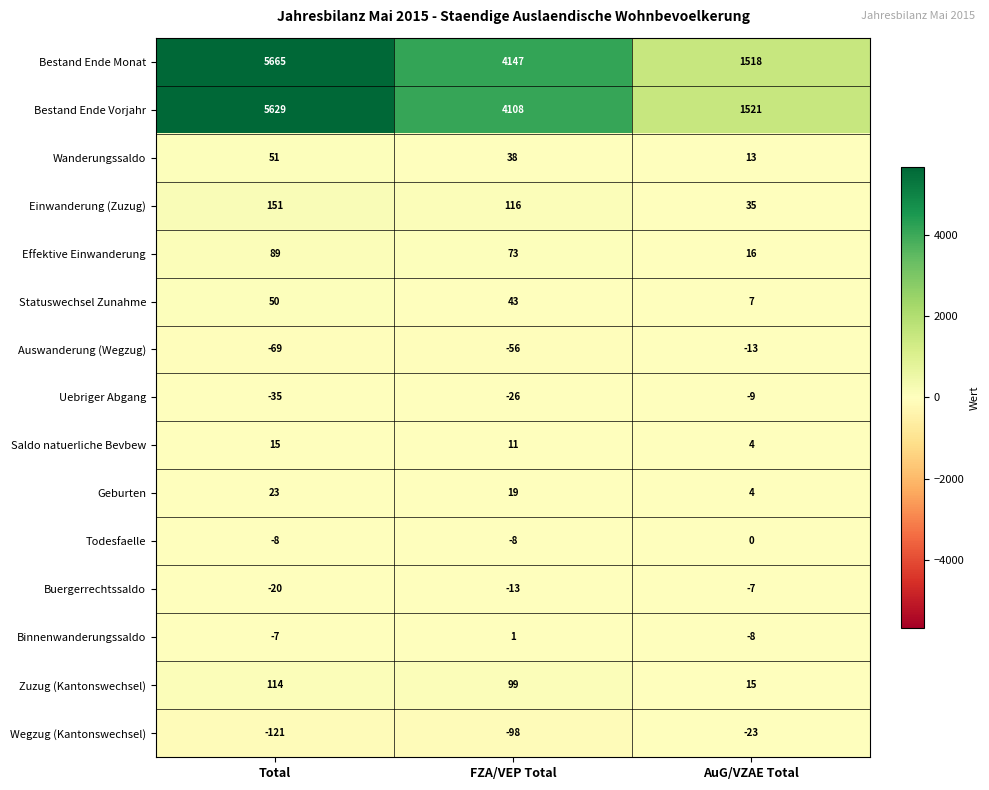

How many Uebriger Abgang values are between -35 and -9?

3